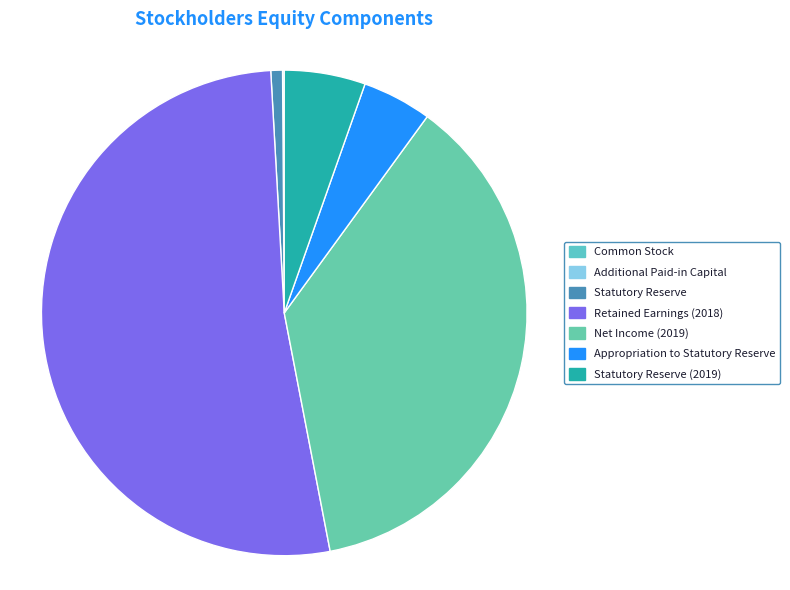

Which slice is the smallest?

Common Stock